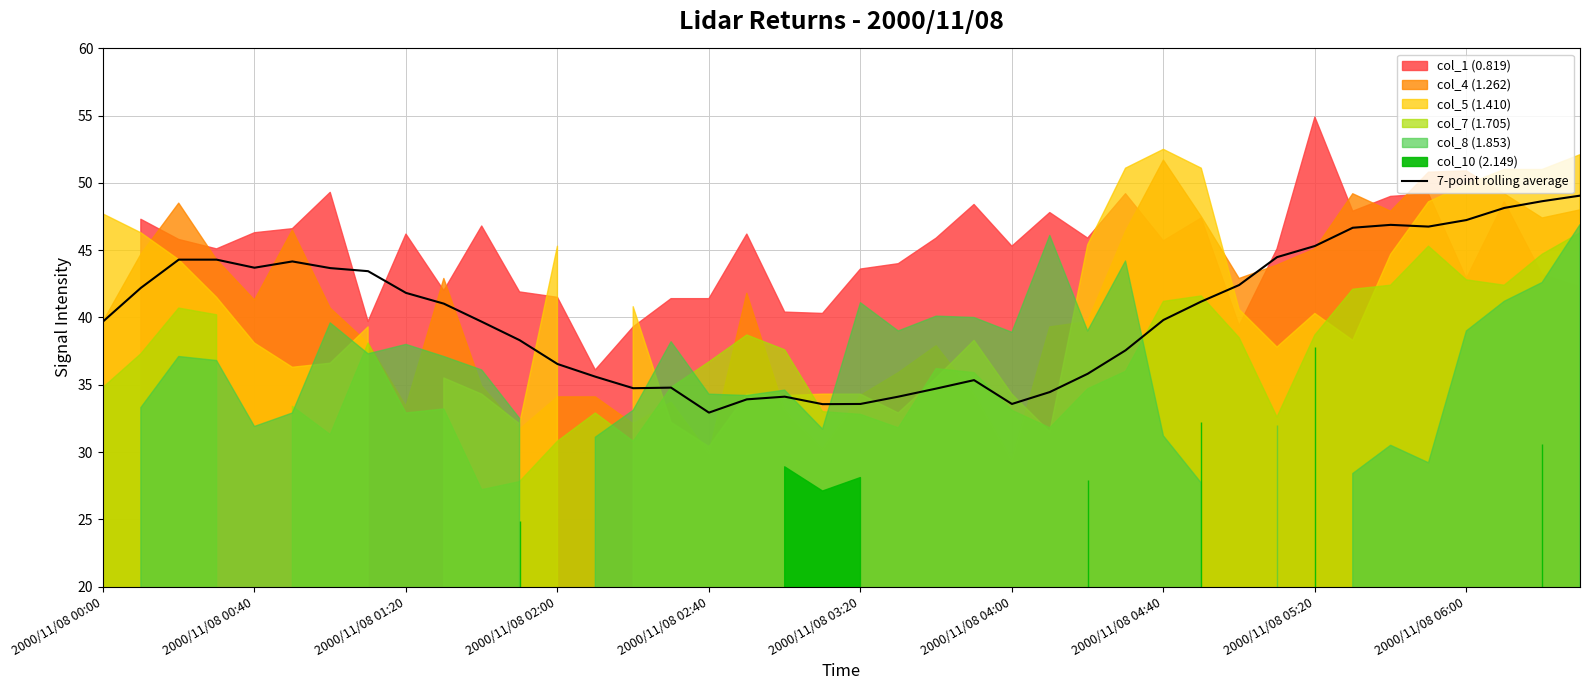

Does the chart have visible grid lines?

Yes